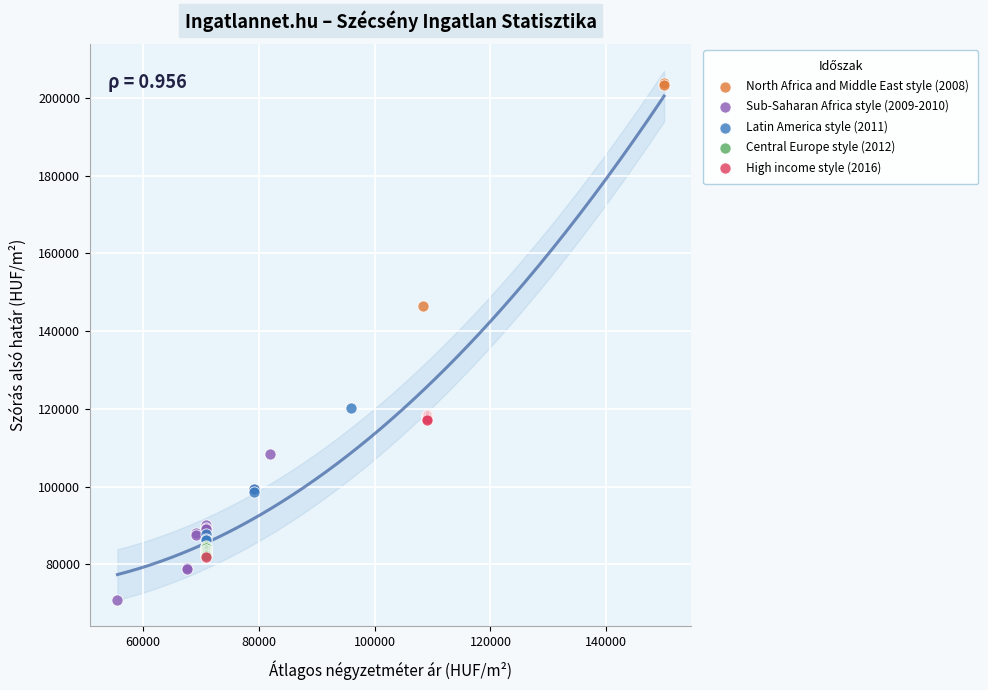

What are all the series names shown in the legend?

North Africa and Middle East style (2008), Sub-Saharan Africa style (2009-2010), Latin America style (2011), Central Europe style (2012), High income style (2016)